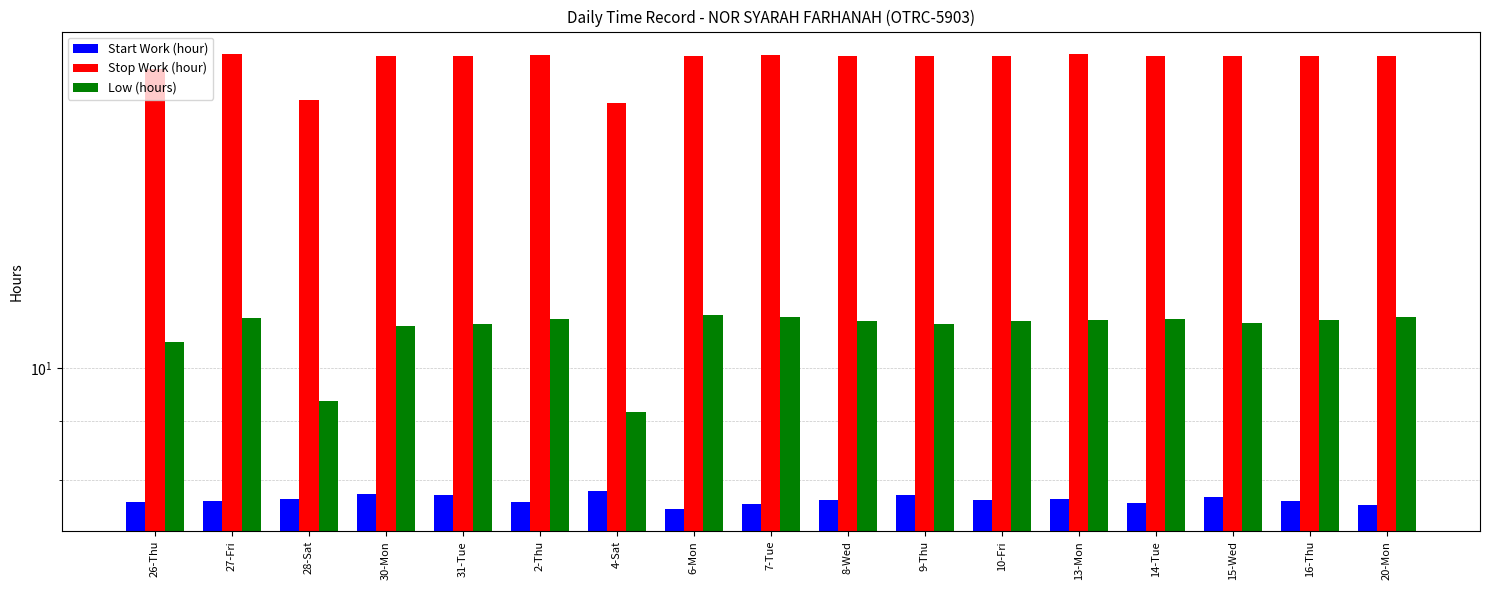

Between 27-Fri and 20-Mon, which is larger?

27-Fri